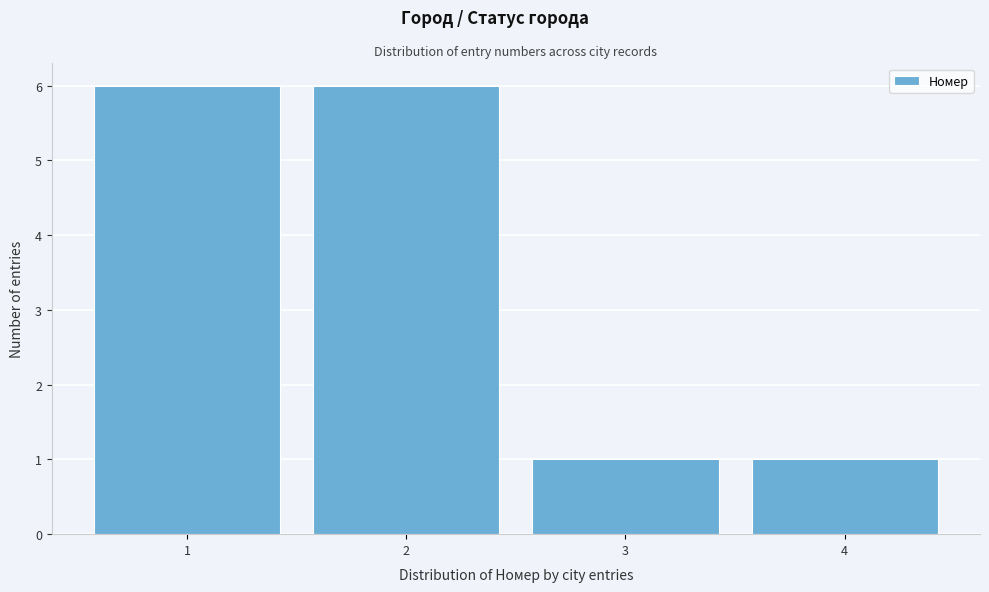

How tall is the bar that spans 0.5 to 1.5 on the x-axis? The values are not printed on the chart, so give them approximately, as read against the axis.

6